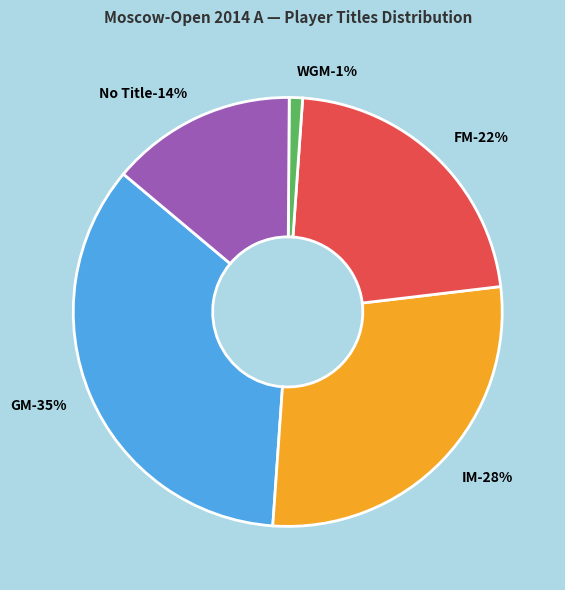

Is there any slice that represents more than half of the pie?

No